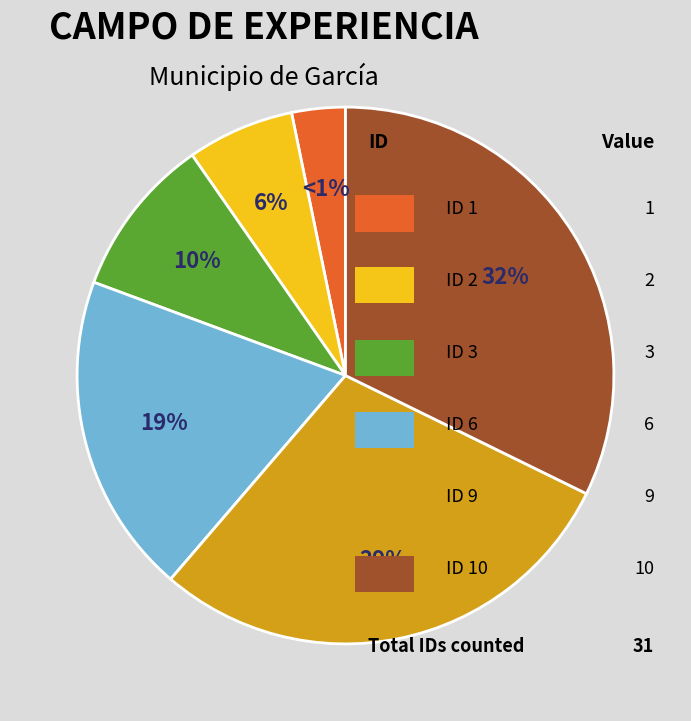

Between ID 6 and ID 3, which is larger?

ID 6